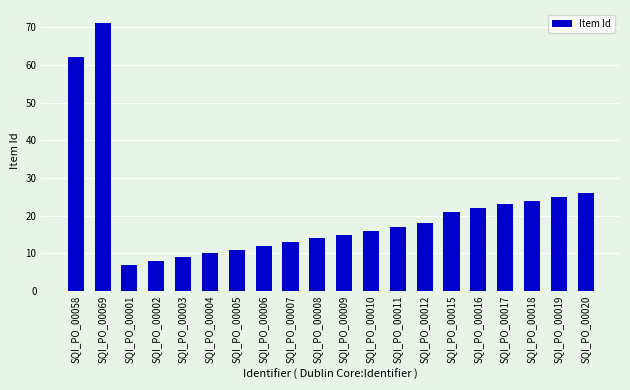

Which has a higher value, SQI_PO_00058 or SQI_PO_00004?

SQI_PO_00058